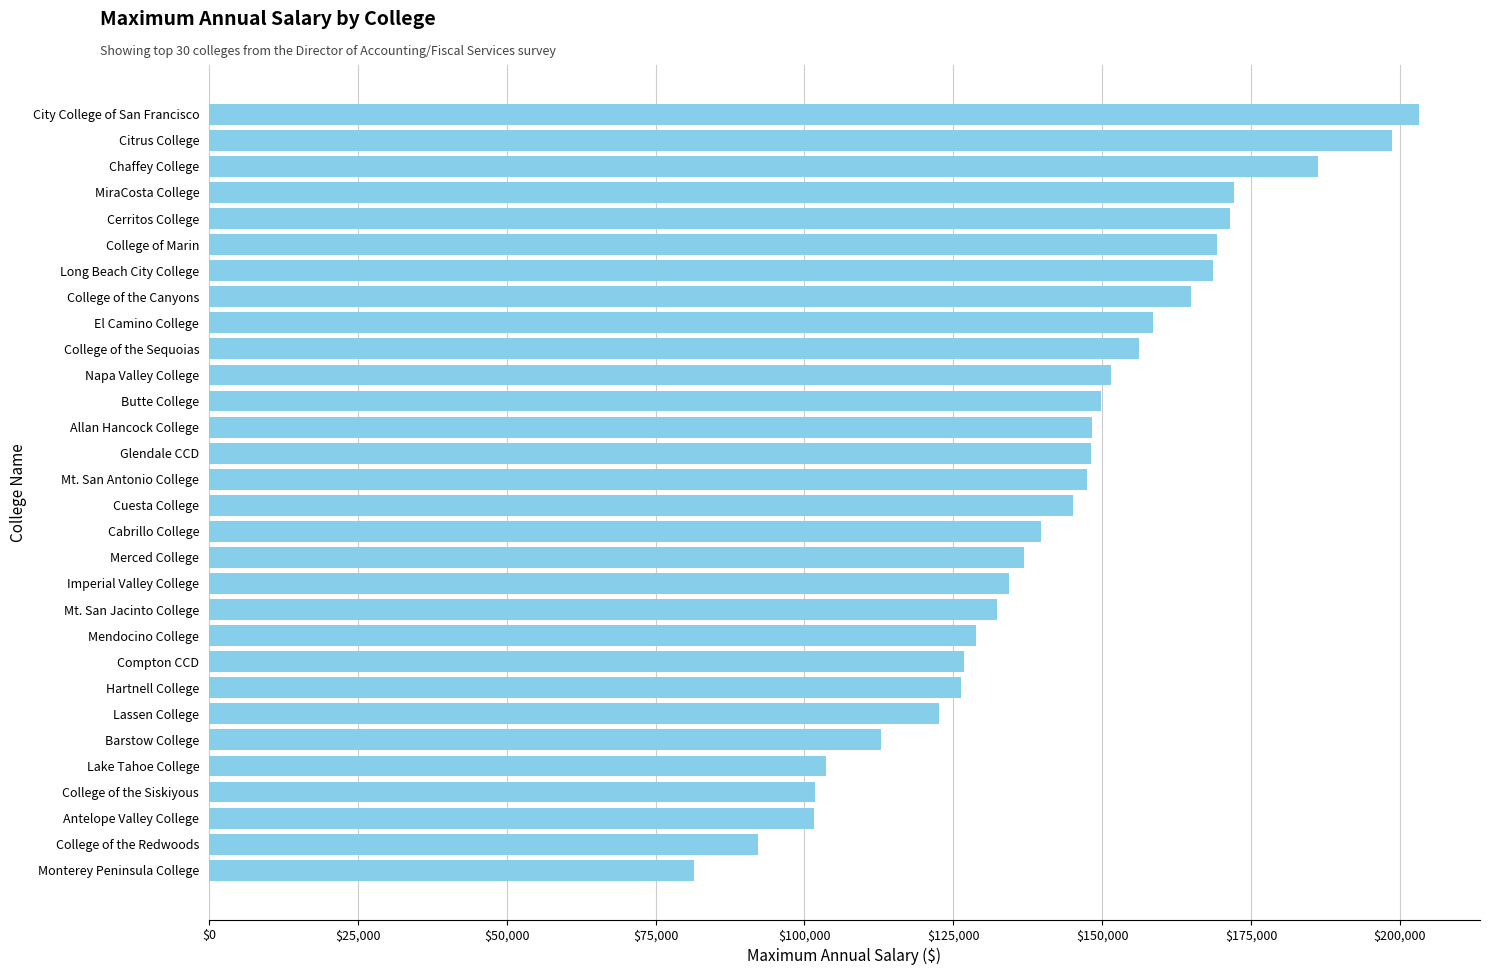

Count the number of categories in the chart.

30